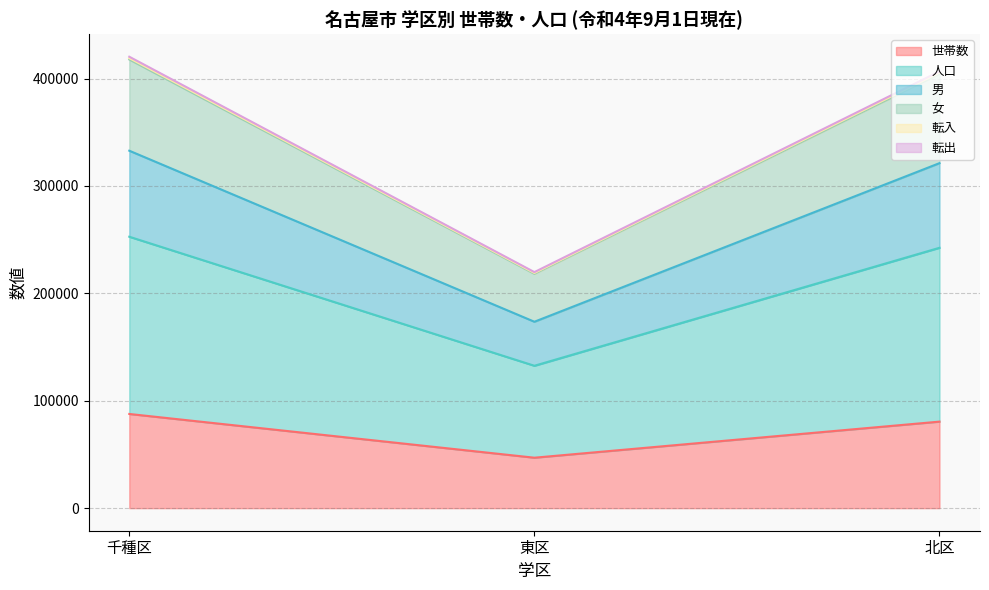

The 女 series shows 678981 at 千種区. True or false?

False